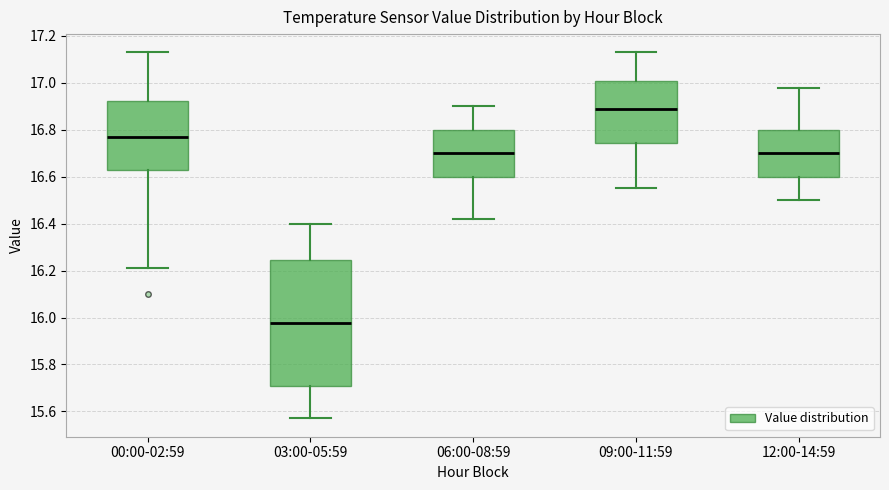

Which box has the highest median line?

09:00-11:59